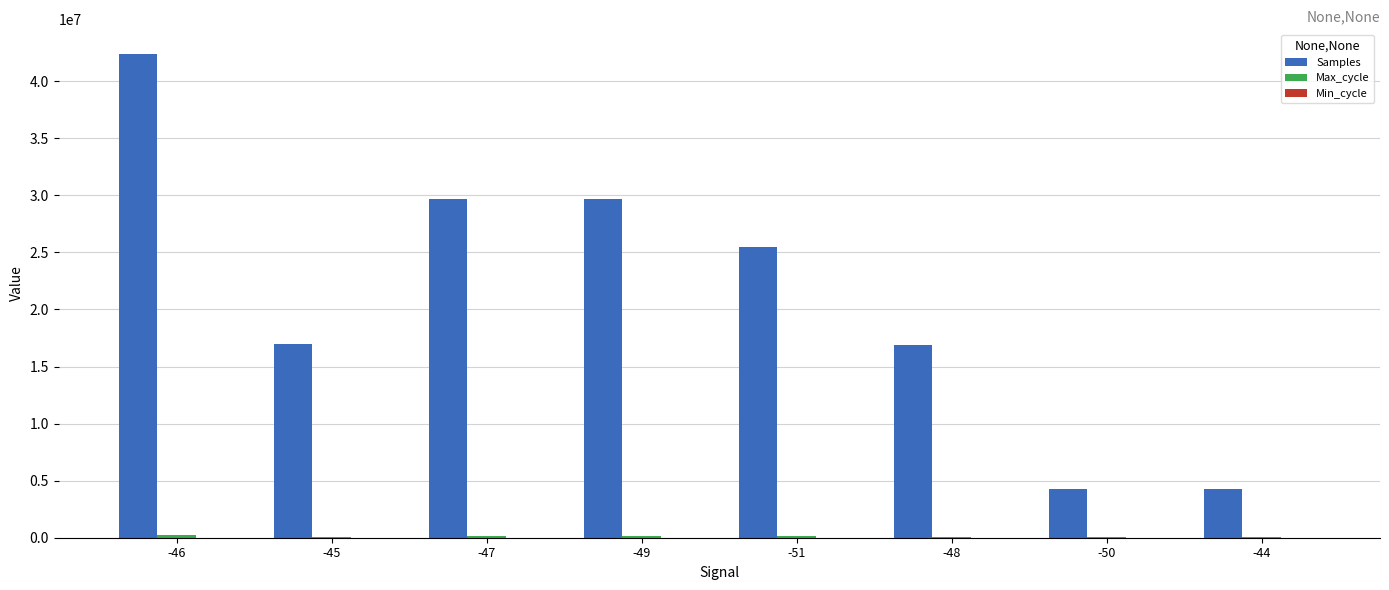

At which category is the sum across all series the highest?

-46